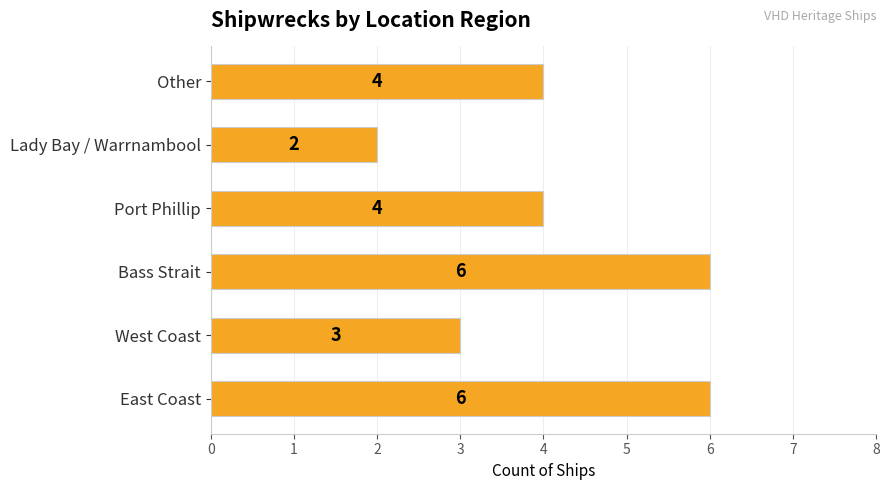

What is the ratio of the value at Bass Strait to the value at East Coast?

1.0